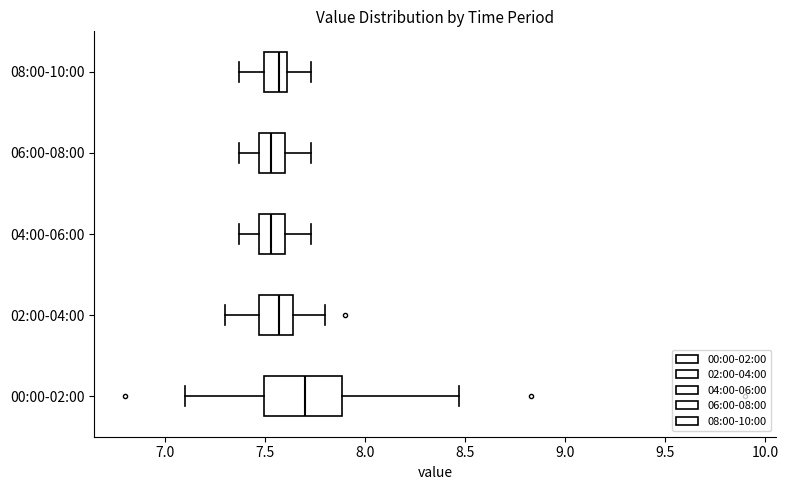

Reading bottom to top, transcribe this box plot: for each box, give where its median line is, the range the box spans, and where its two whiskers end, as read against the x-axis. The values are not printed on the chart, so give them approximately, as read against the axis.

00:00-02:00: median 7.70, box 7.50 to 7.90, whiskers 7.10 to 8.45
02:00-04:00: median 7.55, box 7.45 to 7.65, whiskers 7.30 to 7.80
04:00-06:00: median 7.55, box 7.45 to 7.60, whiskers 7.35 to 7.75
06:00-08:00: median 7.55, box 7.45 to 7.60, whiskers 7.35 to 7.75
08:00-10:00: median 7.55, box 7.50 to 7.60, whiskers 7.35 to 7.75